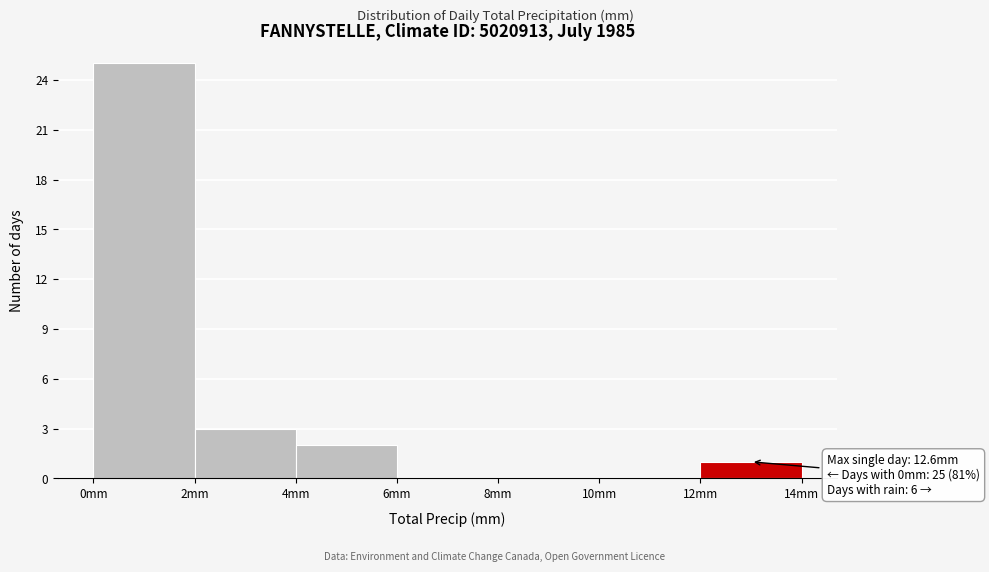

Over which range of the x-axis is the bar tallest?

0 to 2